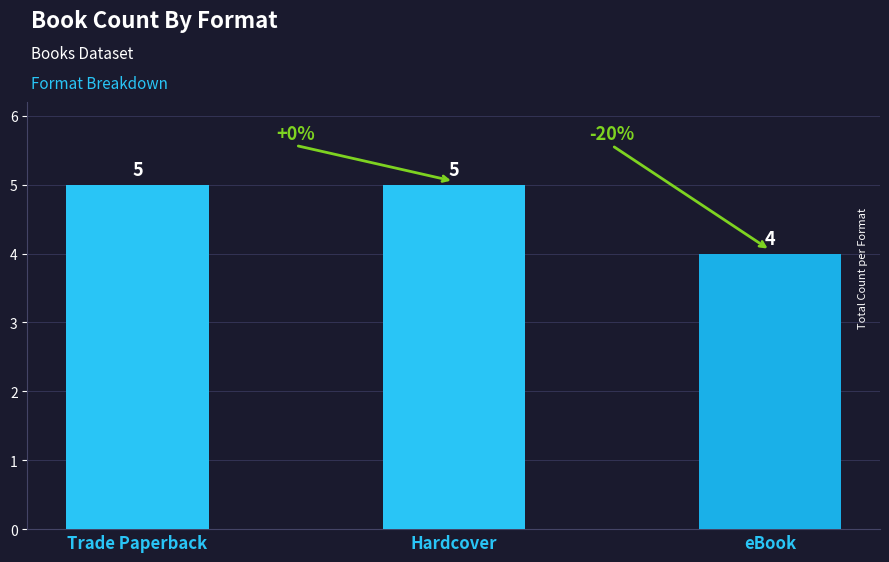

True or false: the data shows 5 at Trade Paperback.

True